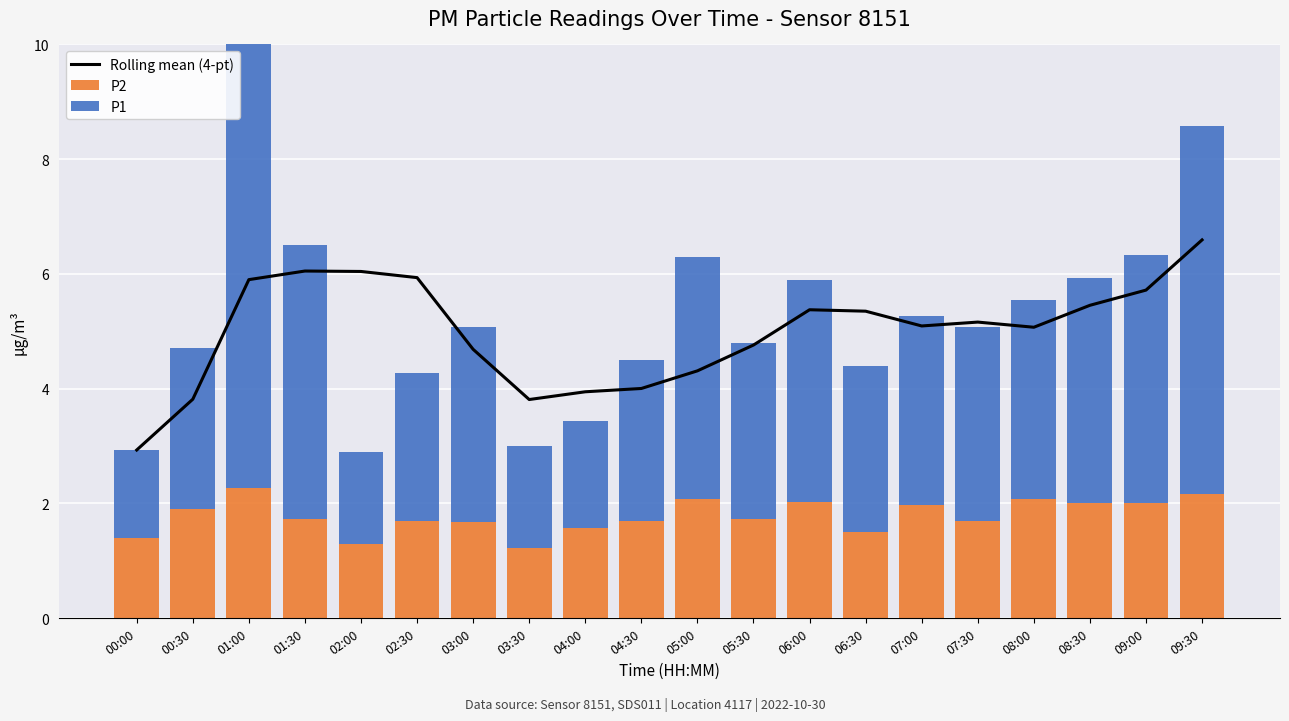

What is the difference between the maximum and minimum values in the P1 series?

6.3